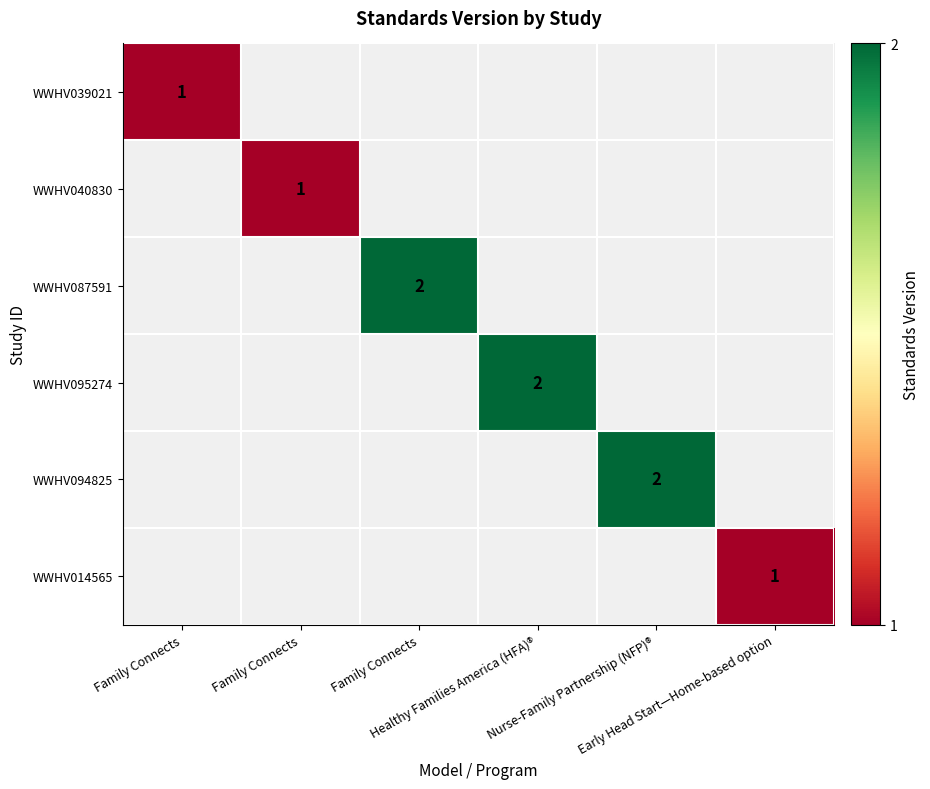

True or false: WWHV040830 has a value of 1.7 at Family Connects.

False